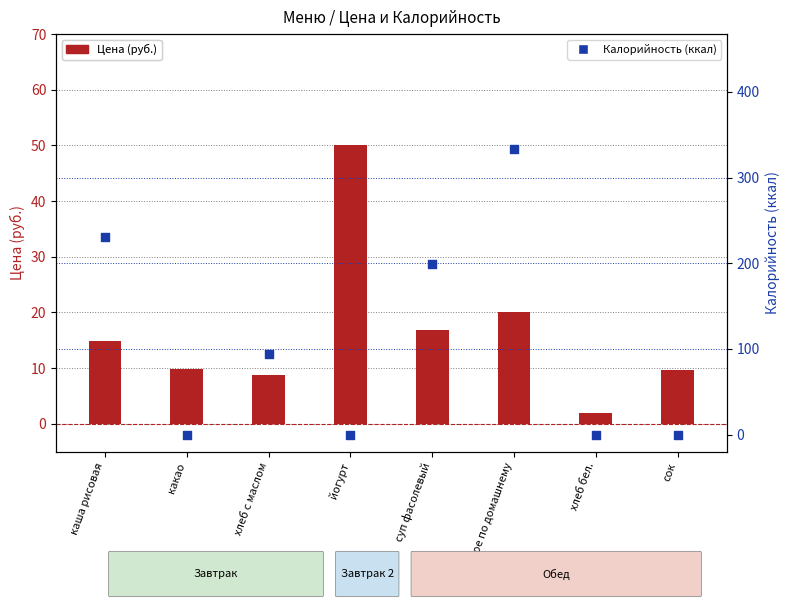

At how many categories does at least one series exceed 11?

5